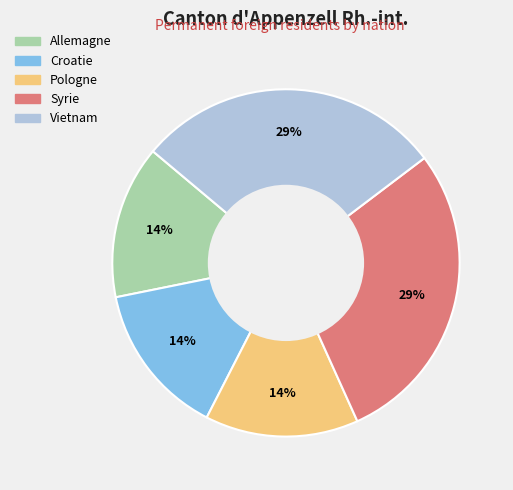

Is there a majority slice in this chart?

No